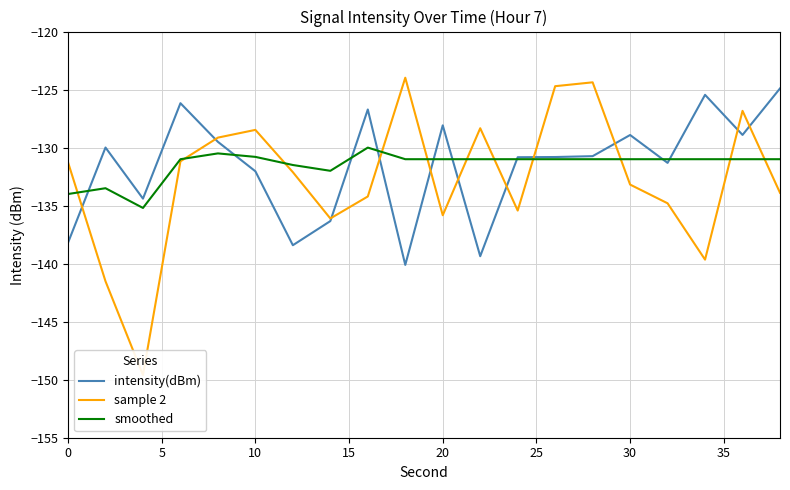

What is the highest value of the intensity(dBm) series?

-124.9